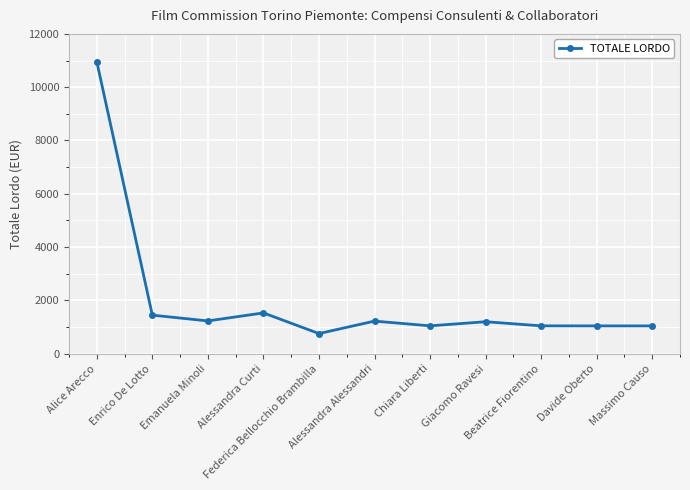

Is this an area chart (filled region under the line)?

No